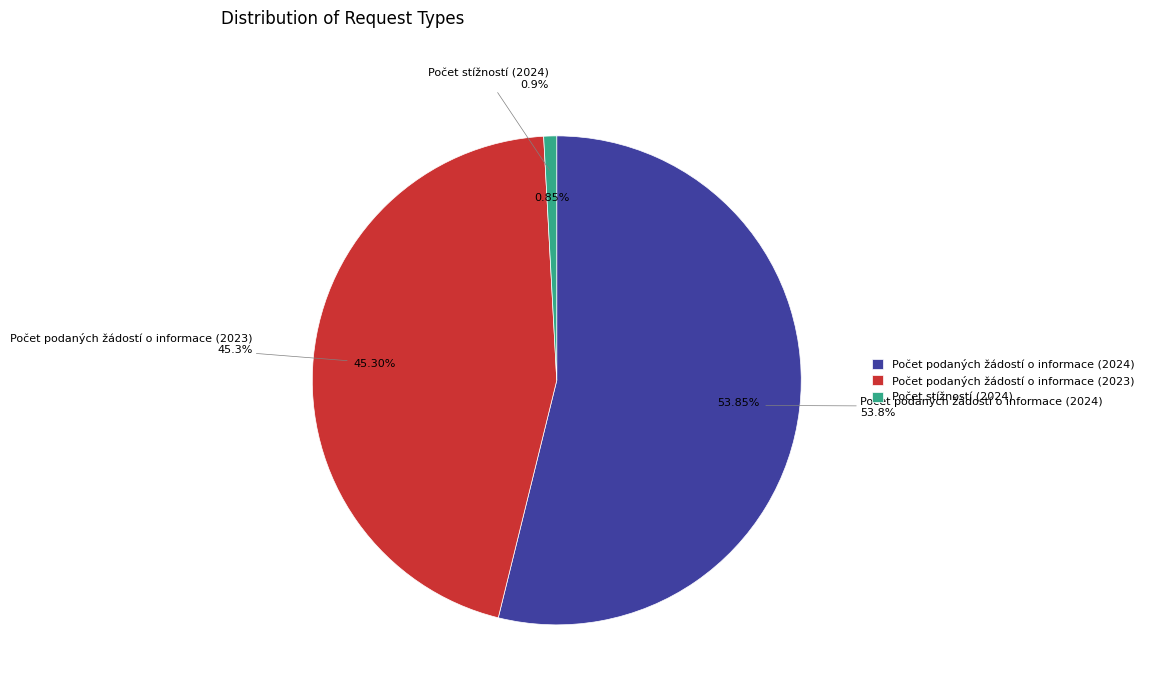

Which category has the biggest portion of the pie?

Počet podaných žádostí o informace (2024)